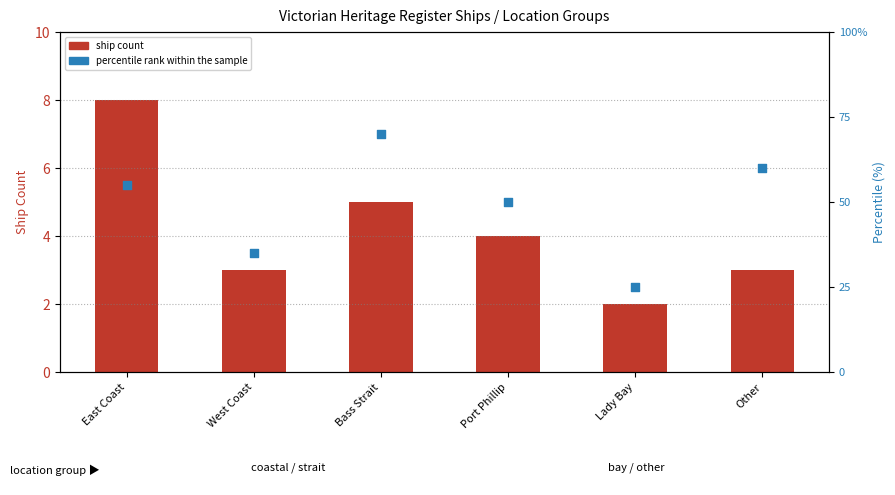

Which series has the largest total across all categories?

percentile rank within the sample